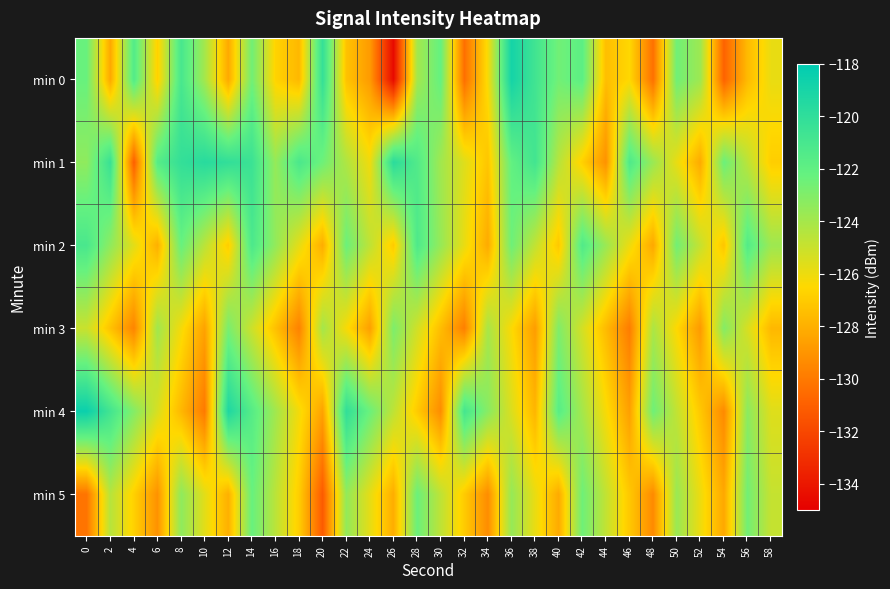

Count the number of data series in this chart.

6